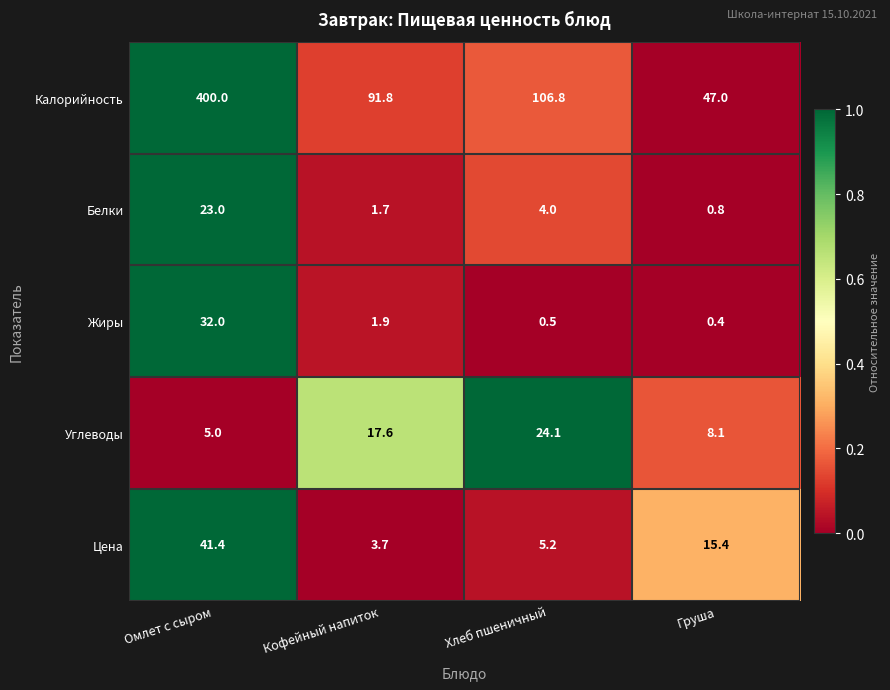

At how many categories does at least one series exceed 0?

4